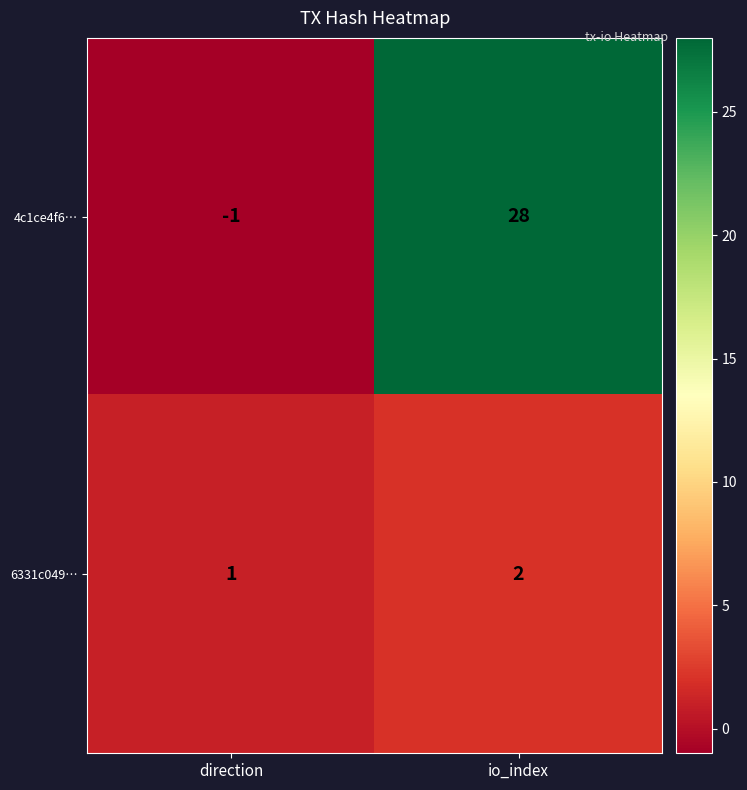

The 6331c049… series shows 2 at io_index. True or false?

True